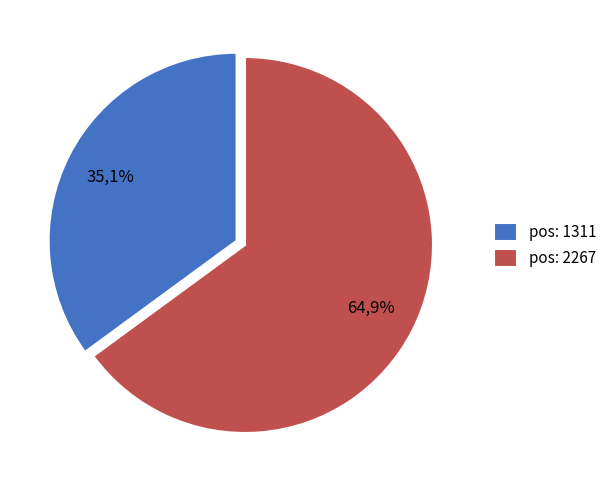

How many segments does this pie chart have?

2